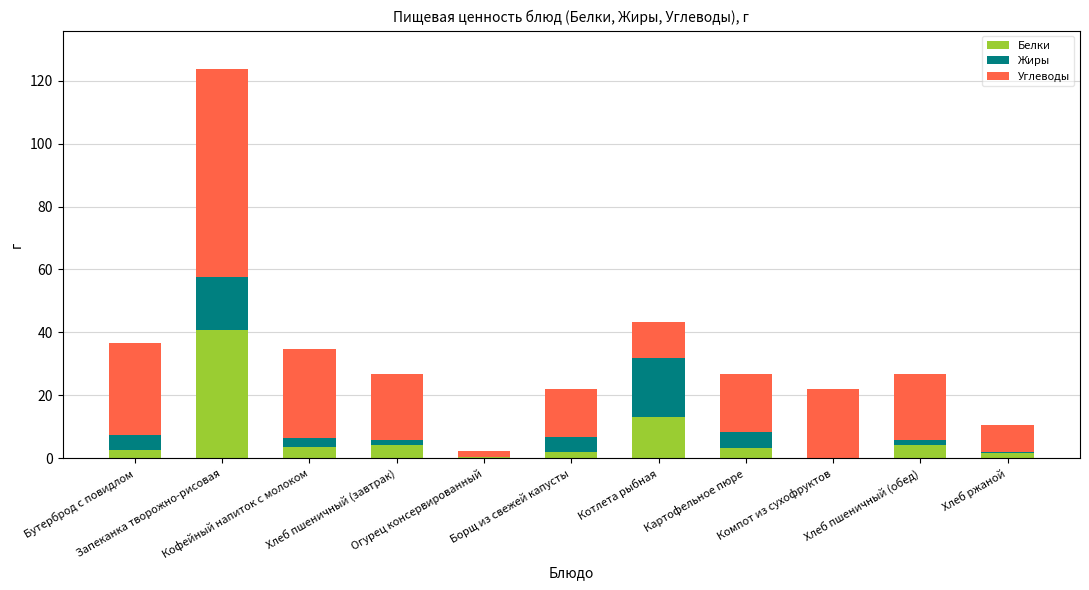

Are the bars grouped side by side (vs. stacked)?

No